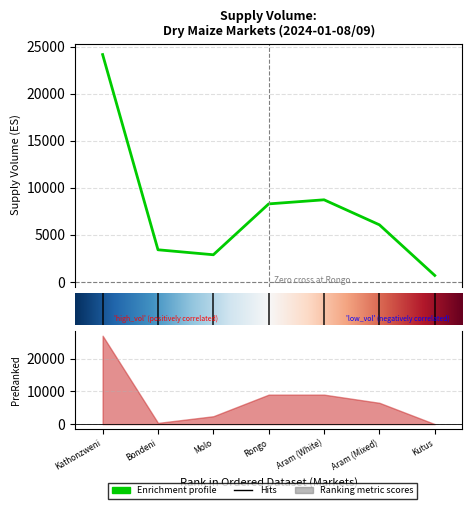

How many values are below 6073?

3